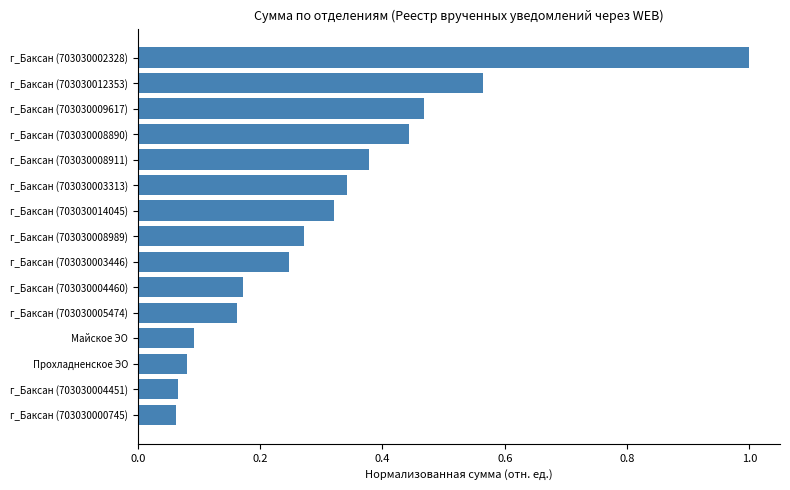

The value at г_Баксан (703030014045) is 0.1. True or false?

False